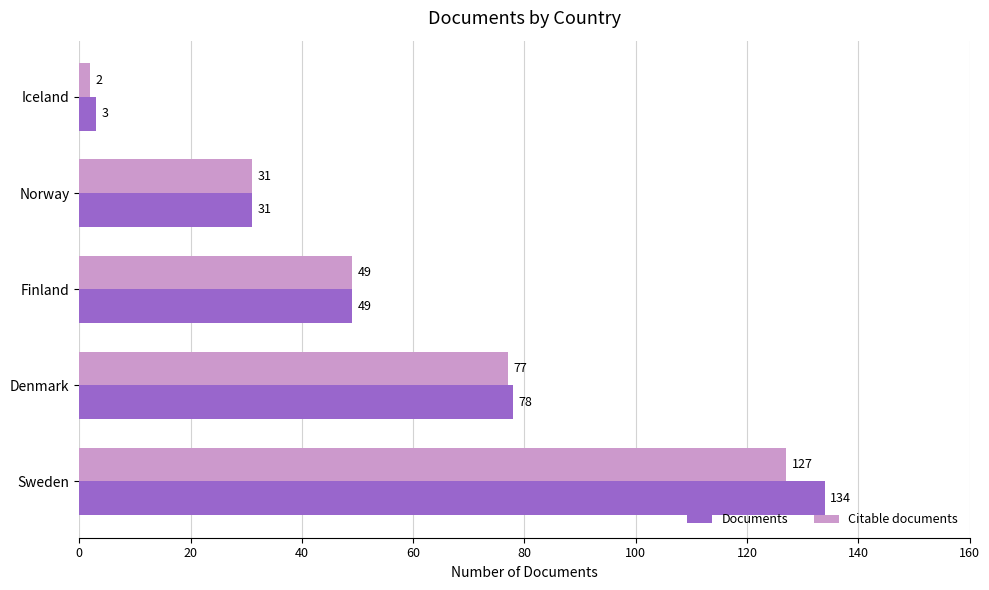

What are all the series names shown in the legend?

Documents, Citable documents